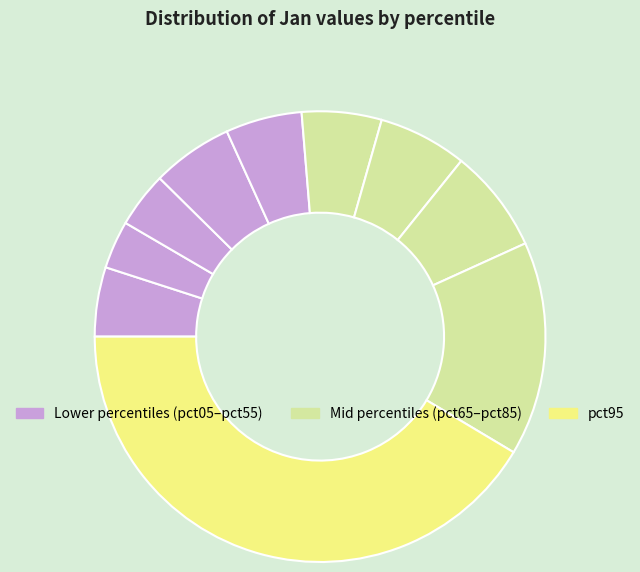

Which category has the smallest portion of the pie?

pct15